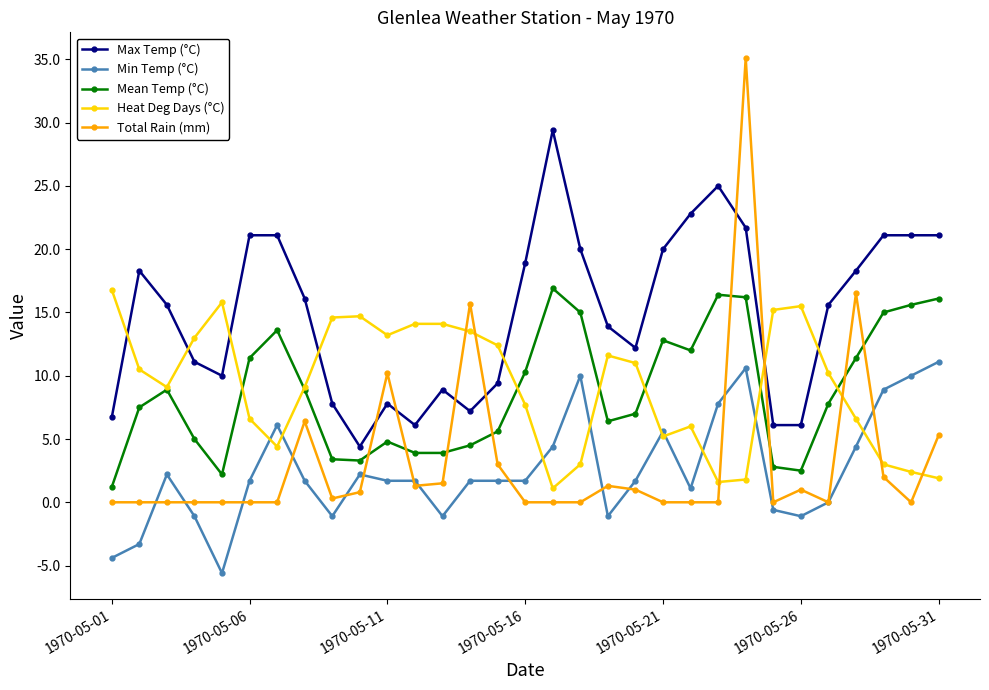

Which series ends up on top after the final intersection of Heat Deg Days (°C) and Total Rain (mm)?

Total Rain (mm)